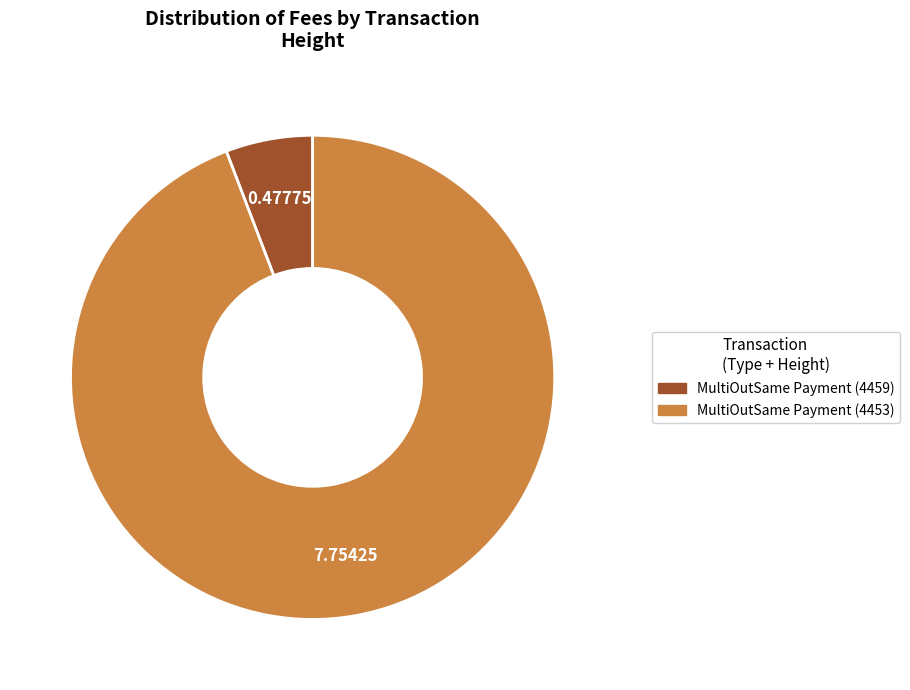

Which slice is the smallest?

MultiOutSame Payment (4459)